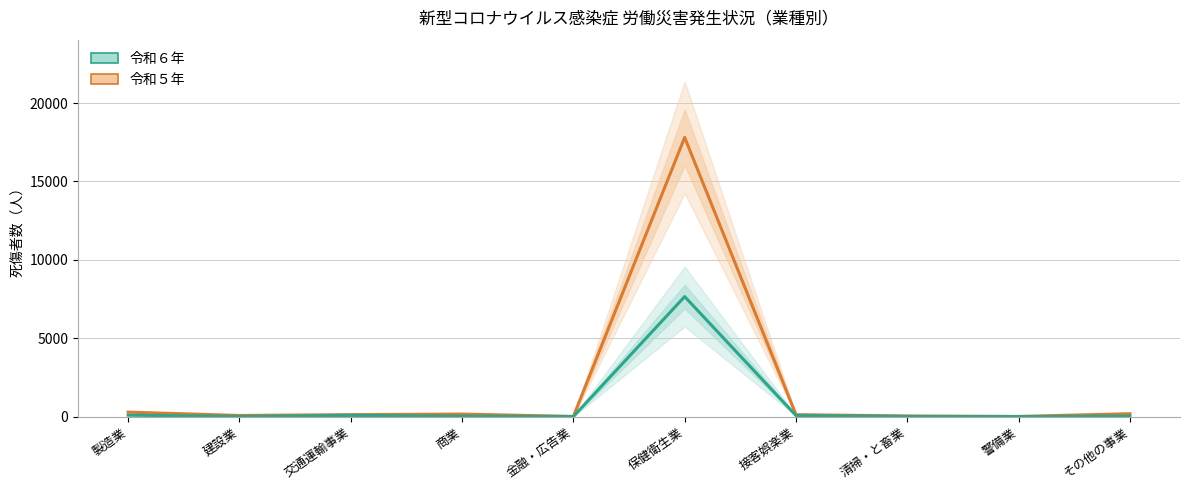

What position from the right is 交通運輸事業?

8